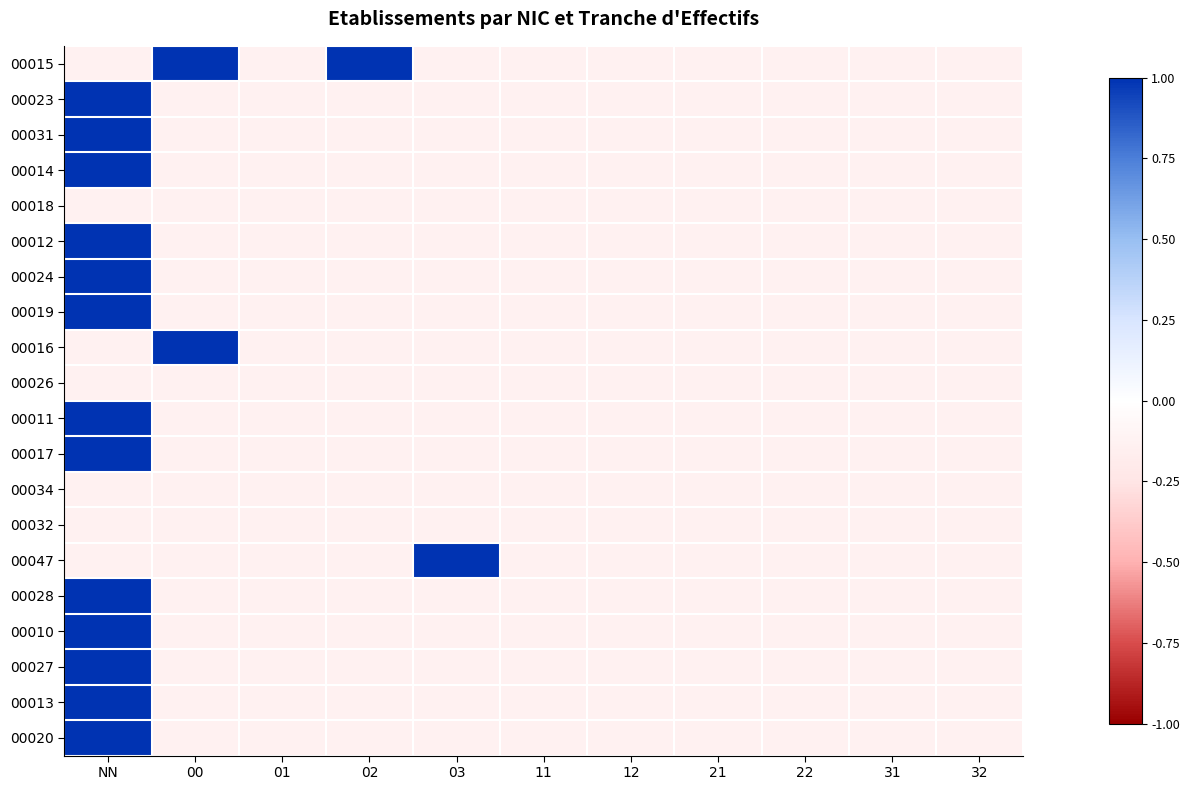

Which category has the lowest value across all series?

NN